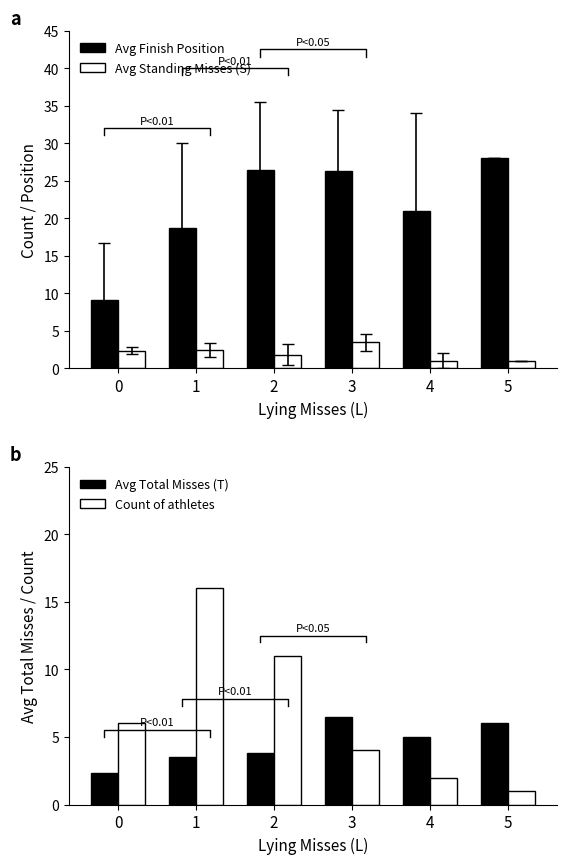

List the labels in order of Count of athletes value, largest first.

1, 2, 0, 3, 4, 5